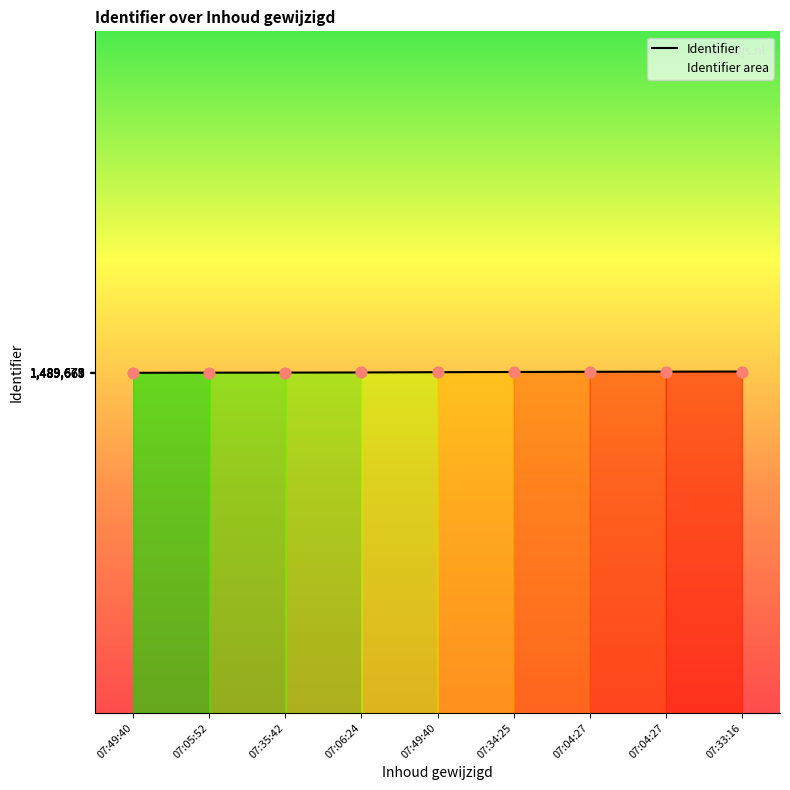

How many lines are shown in the chart?

1